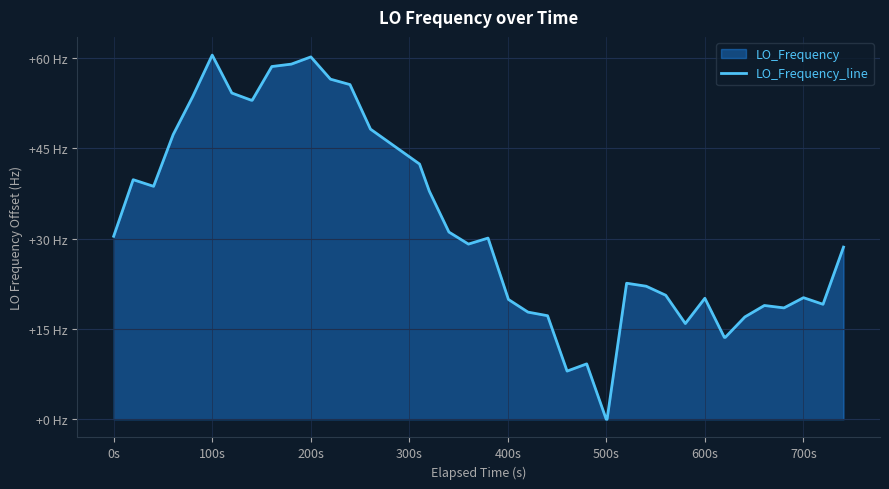

Does the chart display data point markers on the line(s)?

No